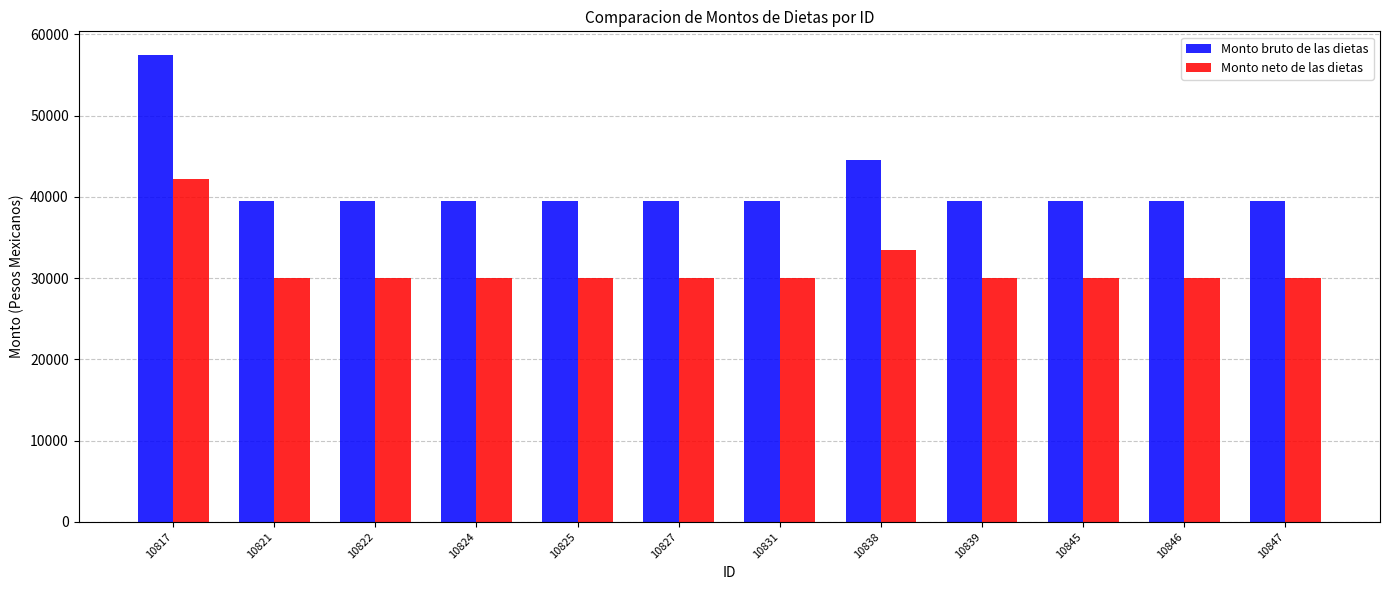

Rank the series by their maximum value, from lowest to highest.

Monto neto de las dietas, Monto bruto de las dietas